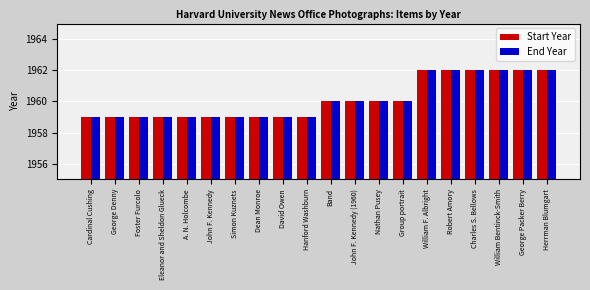

What is the label of the 4th bar from the left?

Eleanor and Sheldon Glueck